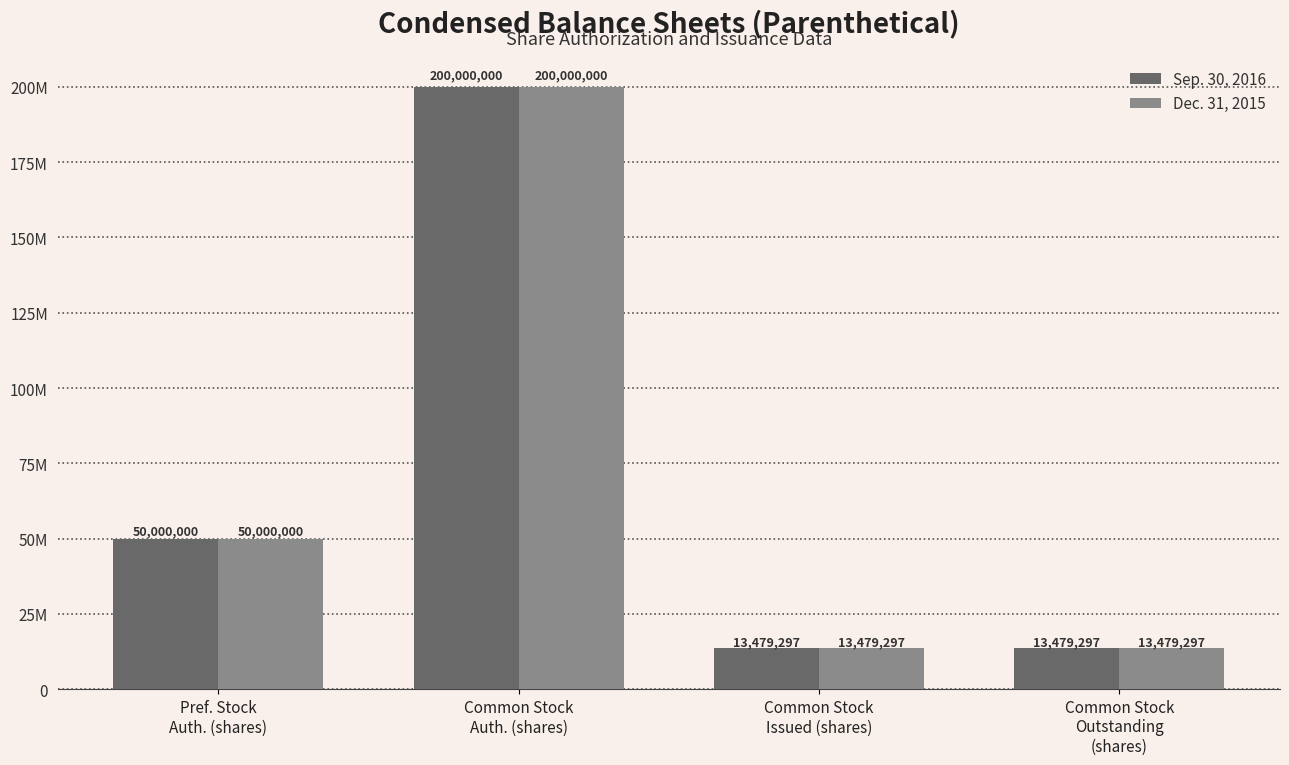

What is the total value across all series at Common Stock
Auth. (shares)?

400000000